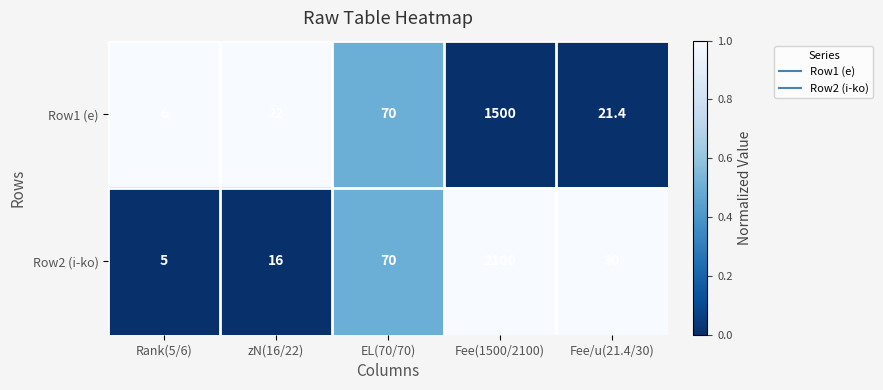

What value does the Row2 (i-ko) series have at EL(70/70)?

70.0